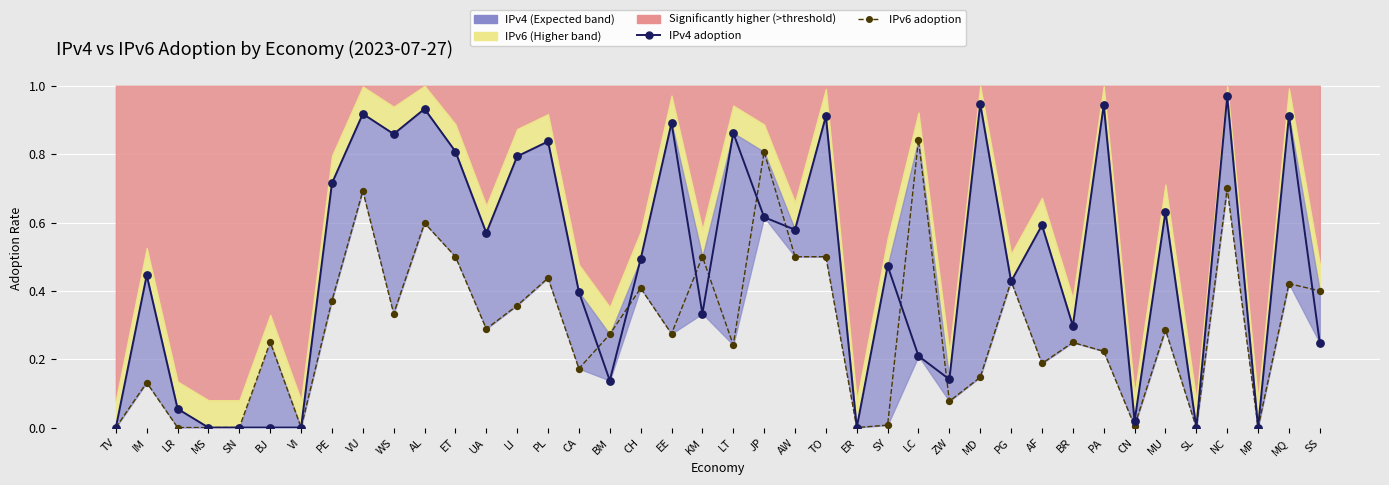

What is the total value across all series at AW?

1.1